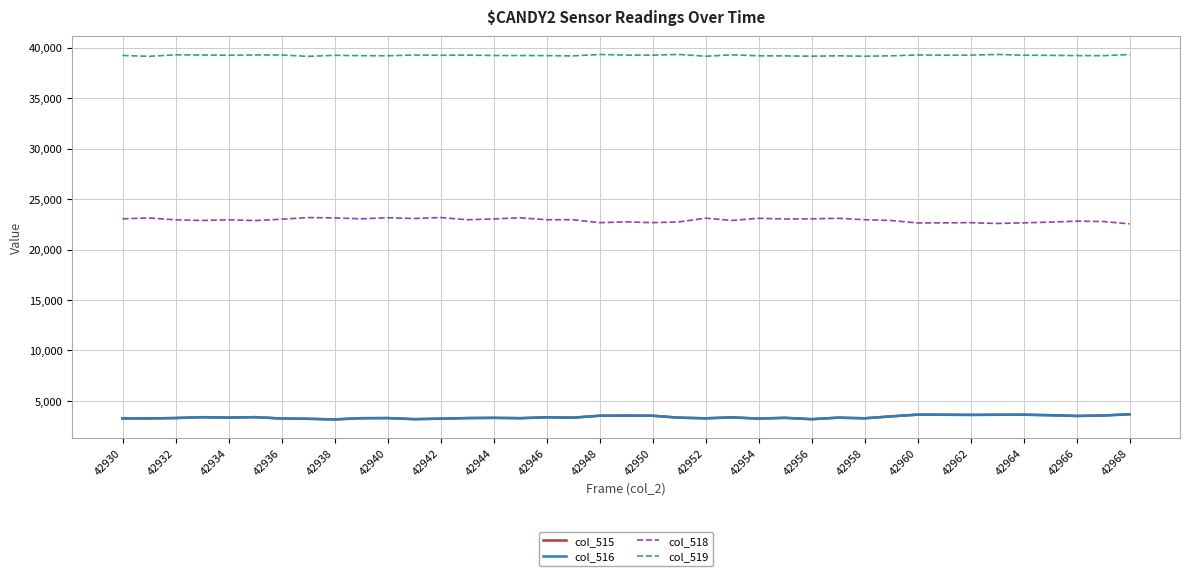

True or false: col_518 and col_516 cross at least once.

False